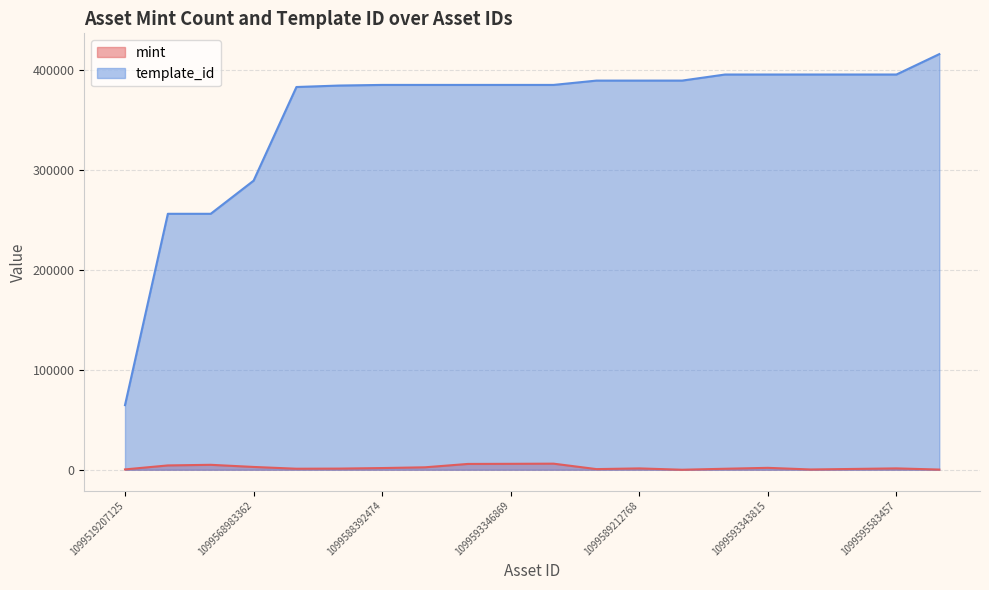

What is the maximum value for mint?

6097